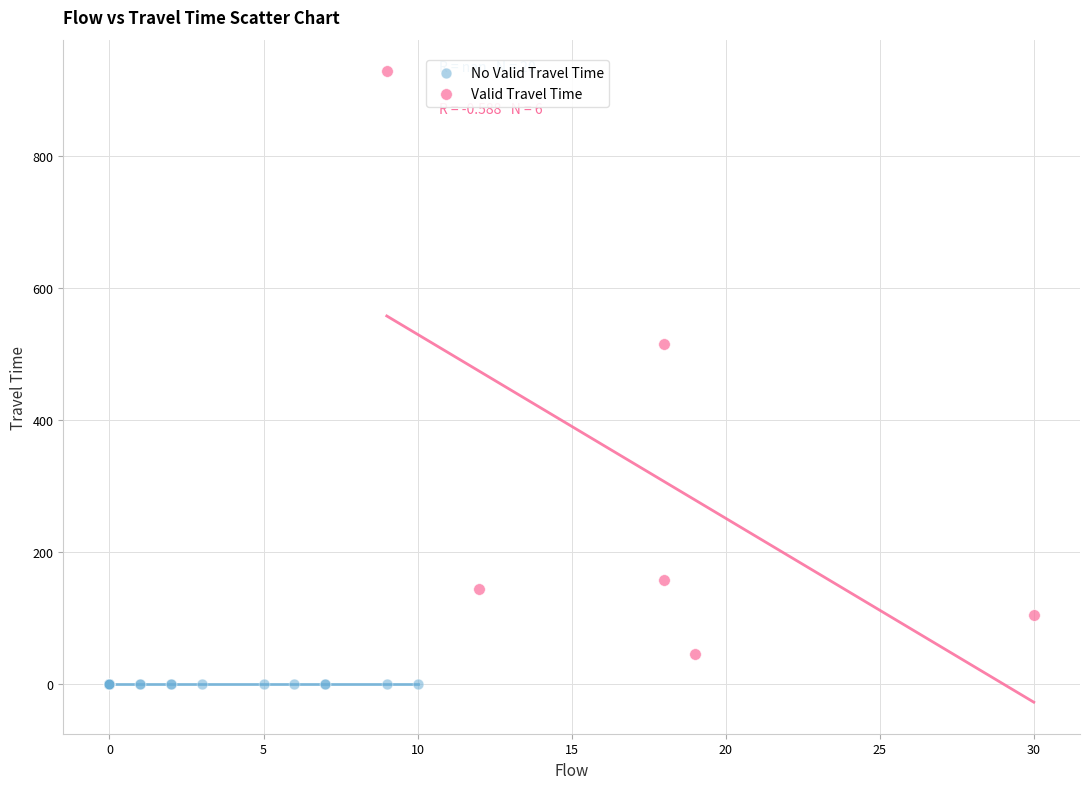

Which series reaches the maximum Y coordinate?

Valid Travel Time